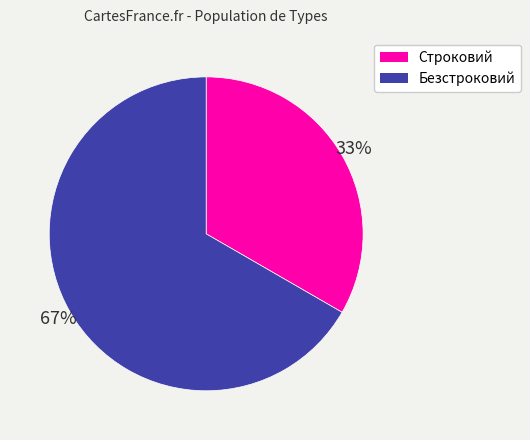

Is it true that Строковий is 33% of the pie?

True